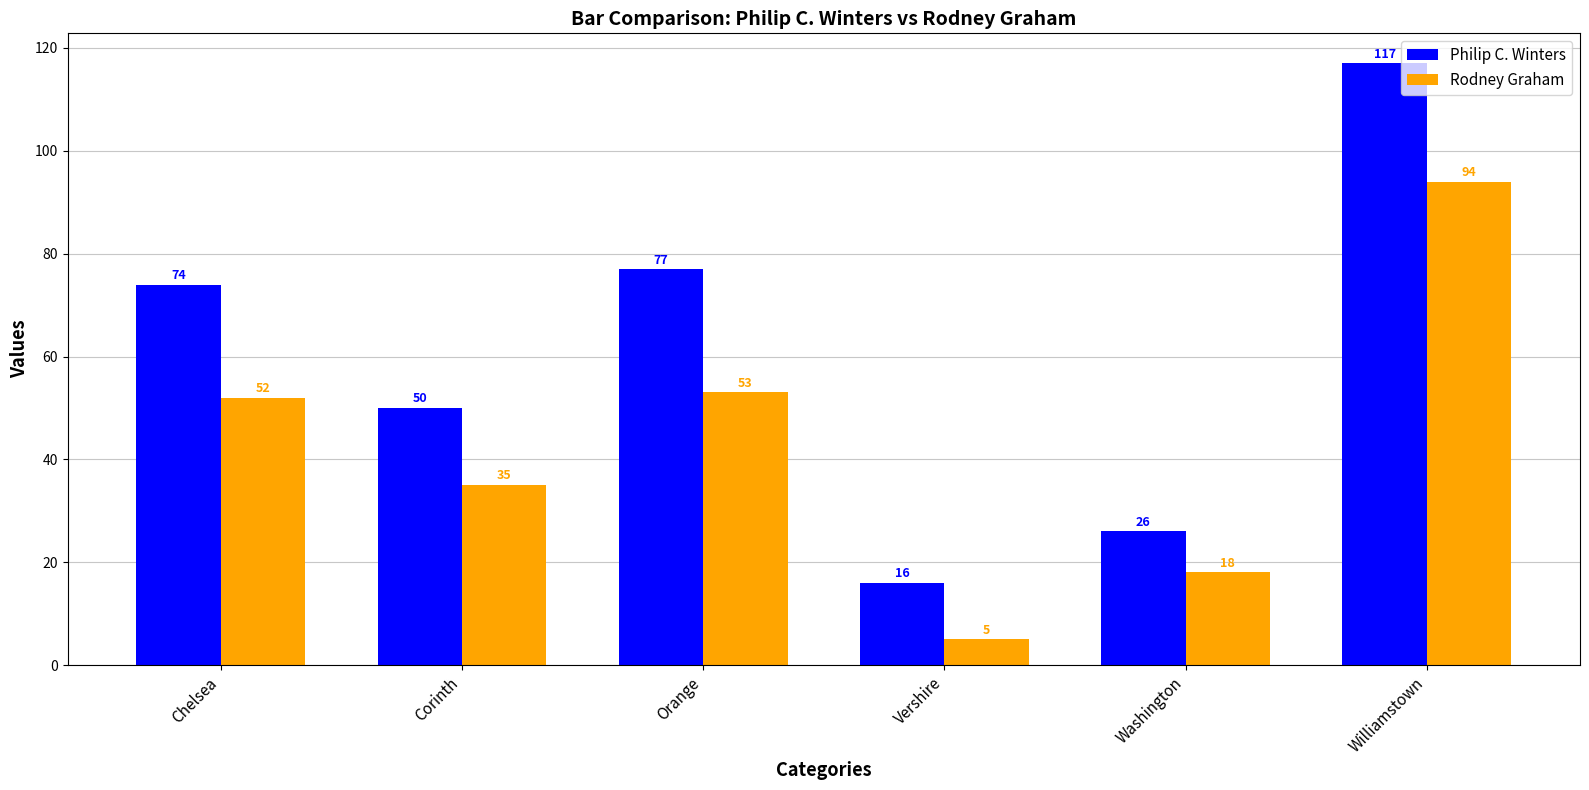

What is the minimum value shown in the chart?

5